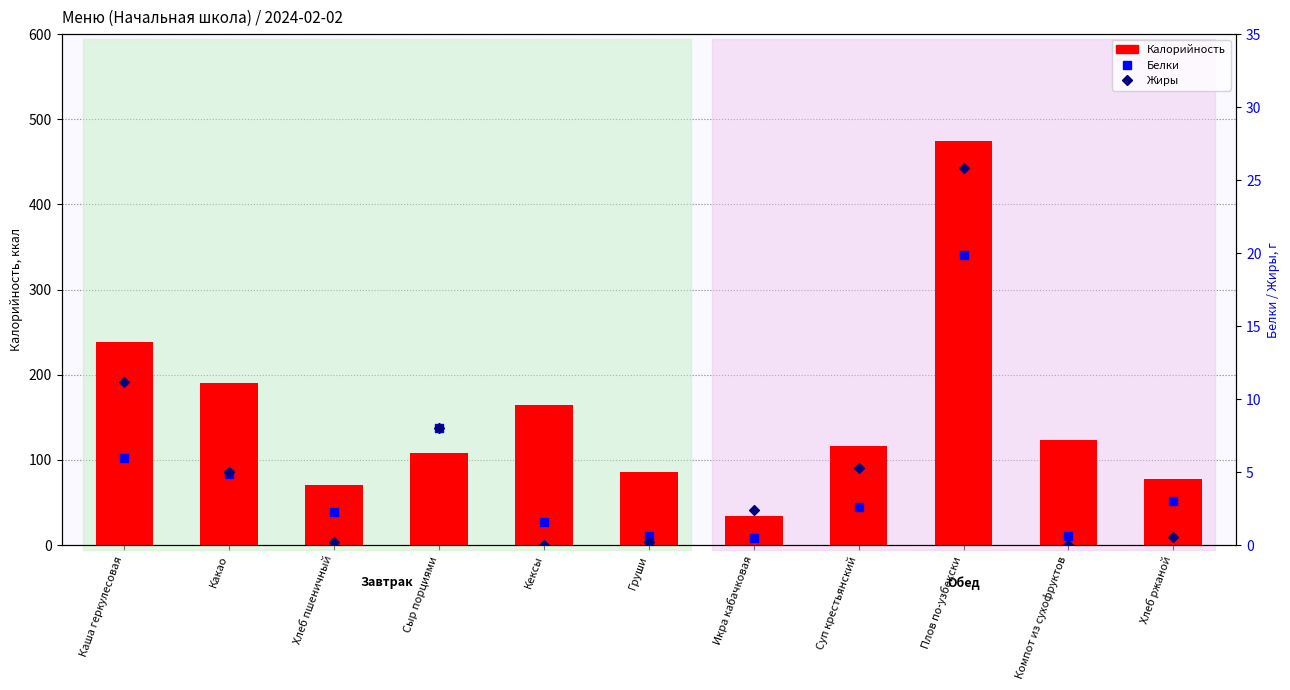

Is the value of Белки at Хлеб пшеничный greater than the value of Калорийность at Хлеб ржаной?

No